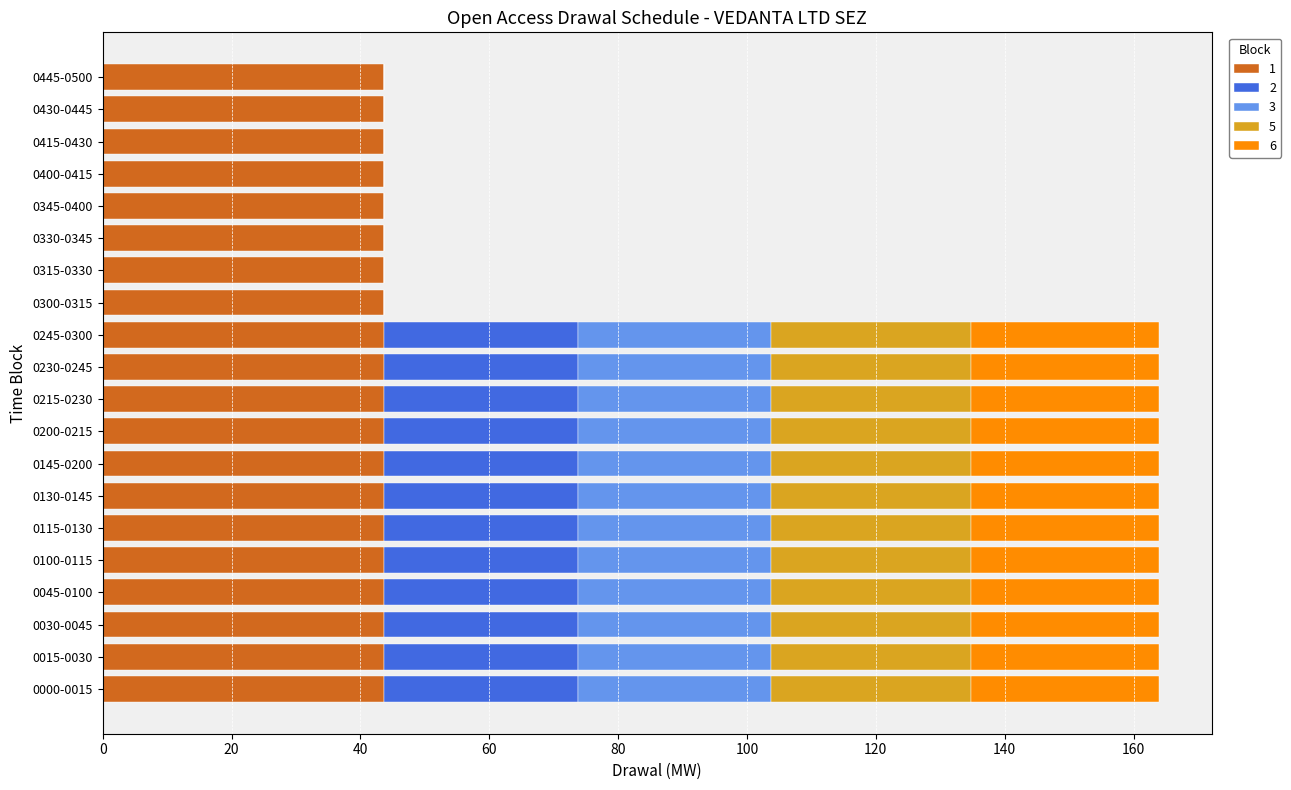

What are all the series names shown in the legend?

1, 2, 3, 5, 6